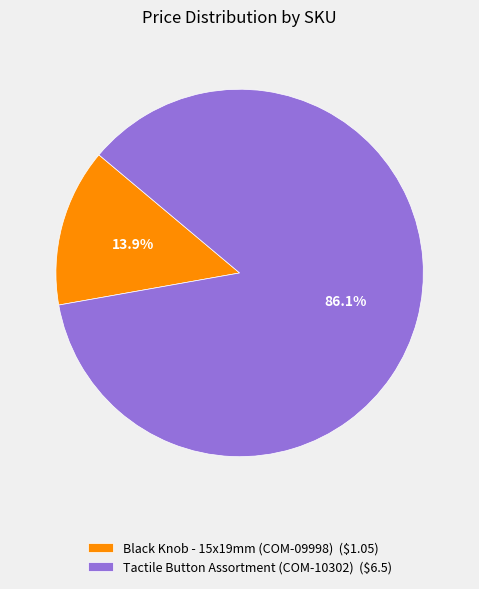

What percentage is the Black Knob - 15x19mm (COM-09998) slice, to the nearest percent?

14%